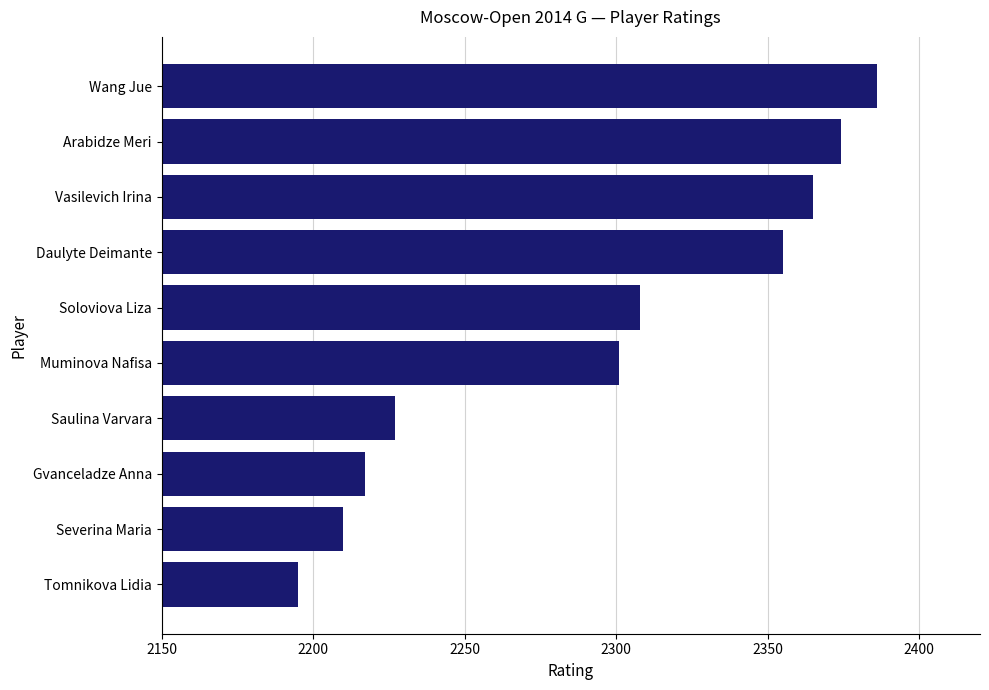

What is the greatest value displayed?

2386